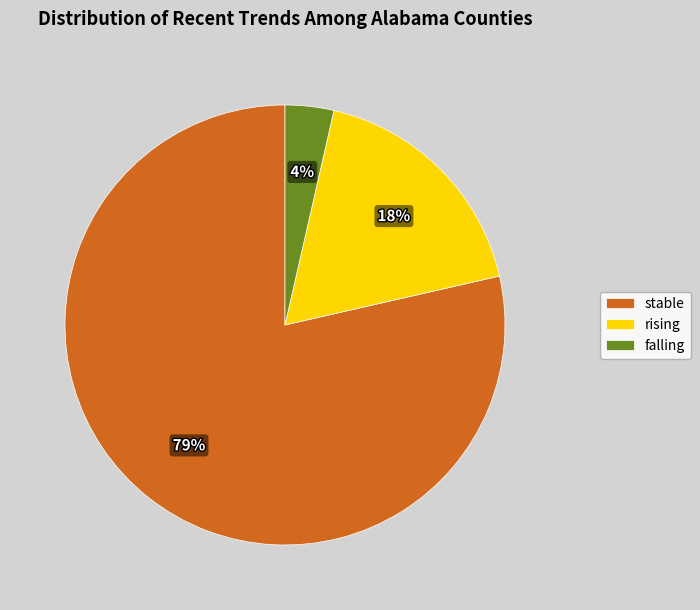

Is there any slice that represents more than half of the pie?

Yes